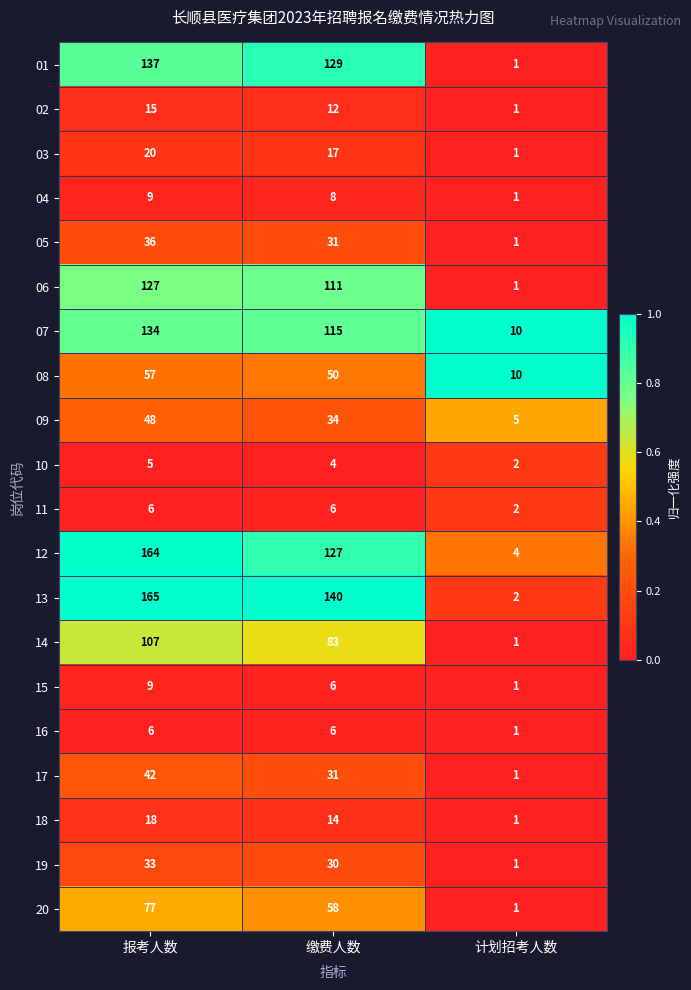

What is the sum of all 03 values?

38